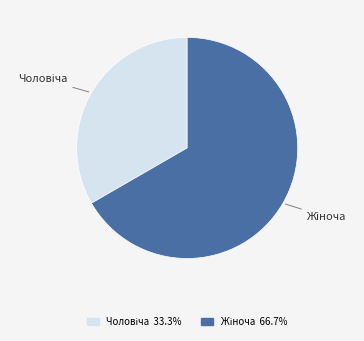

Is there any slice that represents more than half of the pie?

Yes